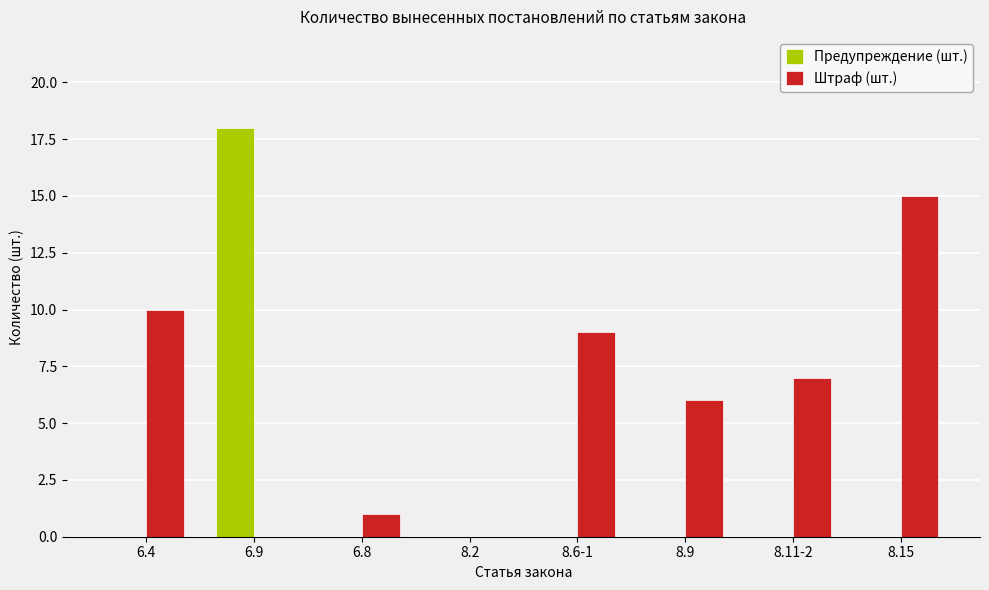

At which category is the sum across all series the highest?

6.9